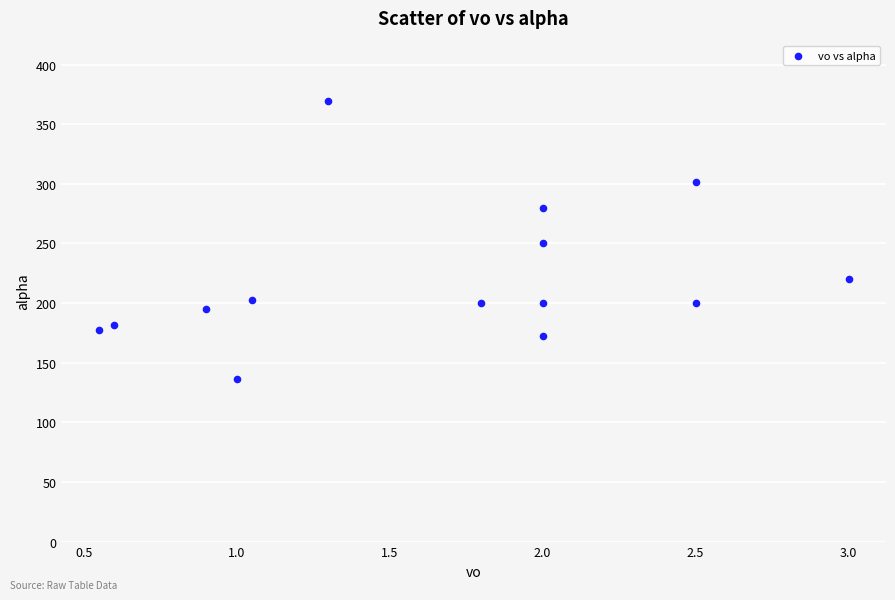

What is the range of X values (max minus min)?

2.5